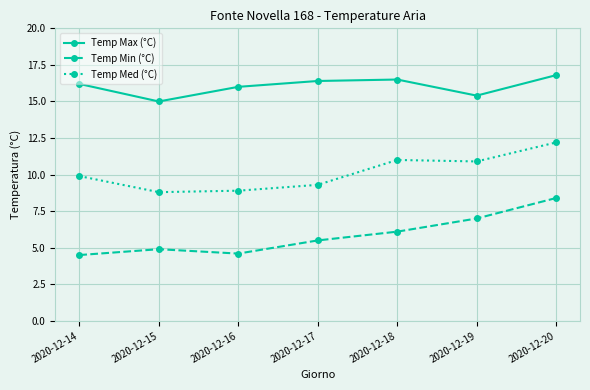

True or false: Temp Med (°C) and Temp Min (°C) cross at least once.

False